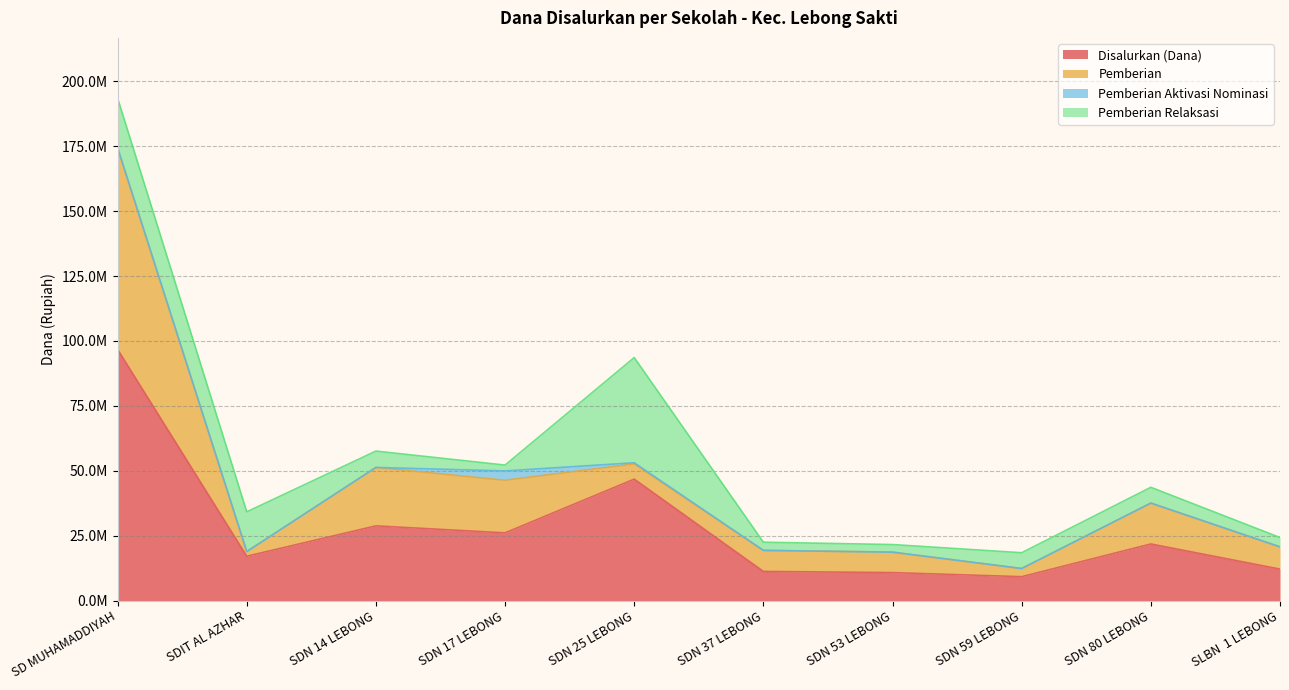

At which category is the sum across all series the highest?

SD MUHAMADDIYAH